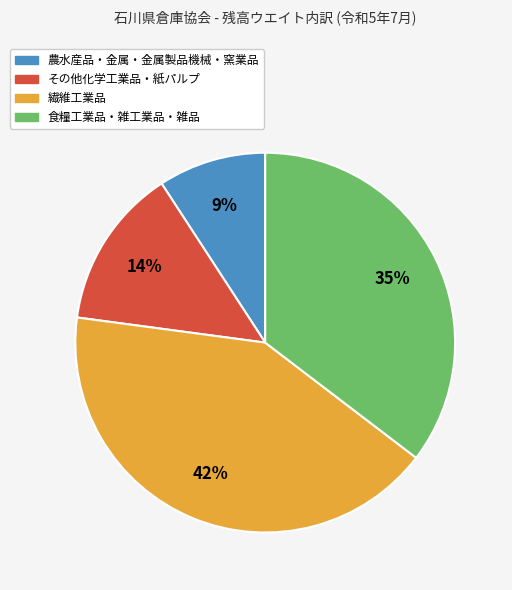

Which has a higher value, 繊維工業品 or 食糧工業品・雑工業品・雑品?

繊維工業品